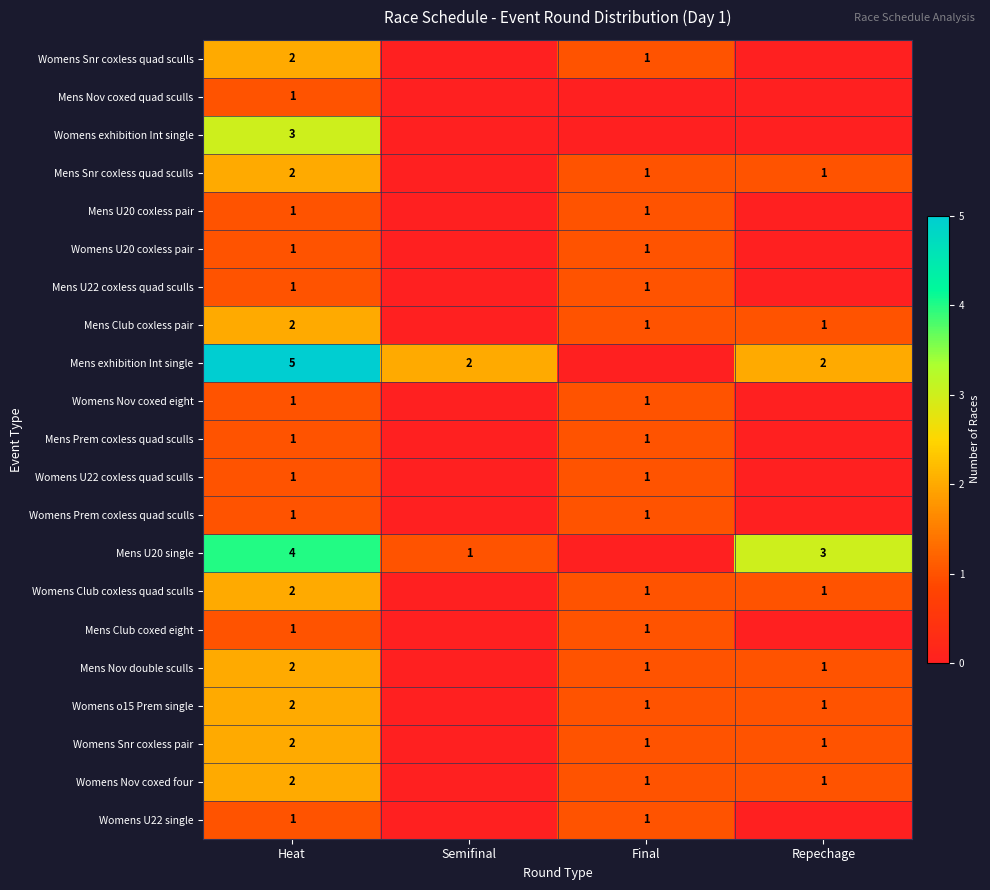

What is the total value across all series at Heat?

38